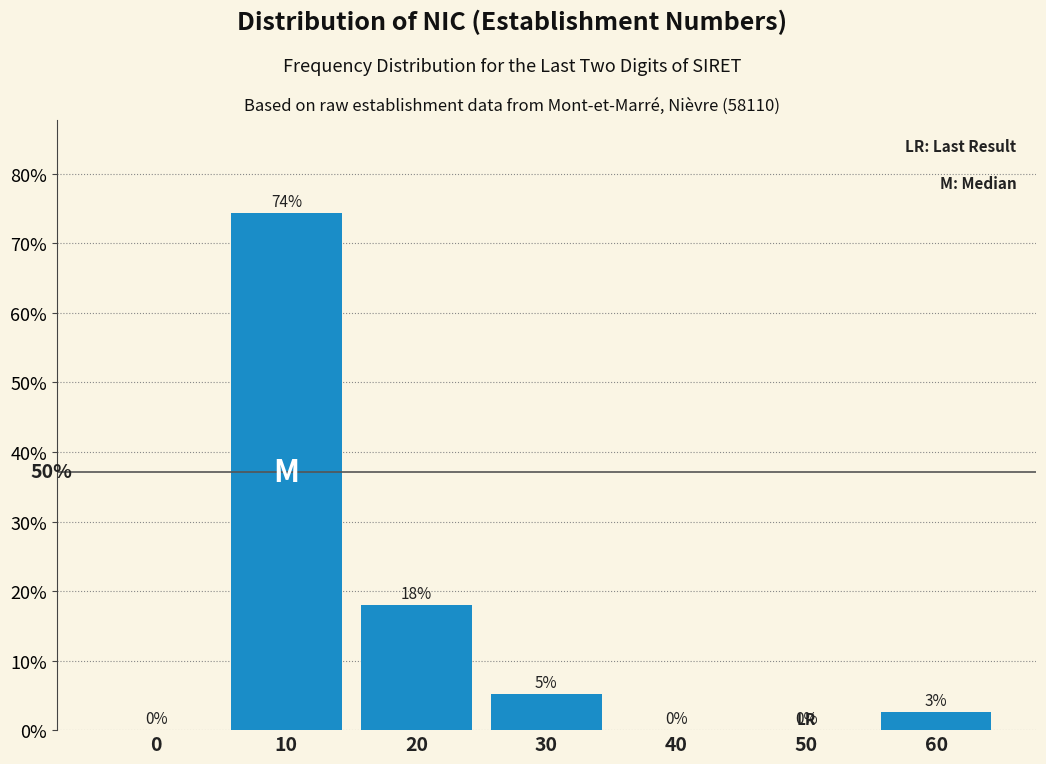

Where is the data nearest to the value 37?

20